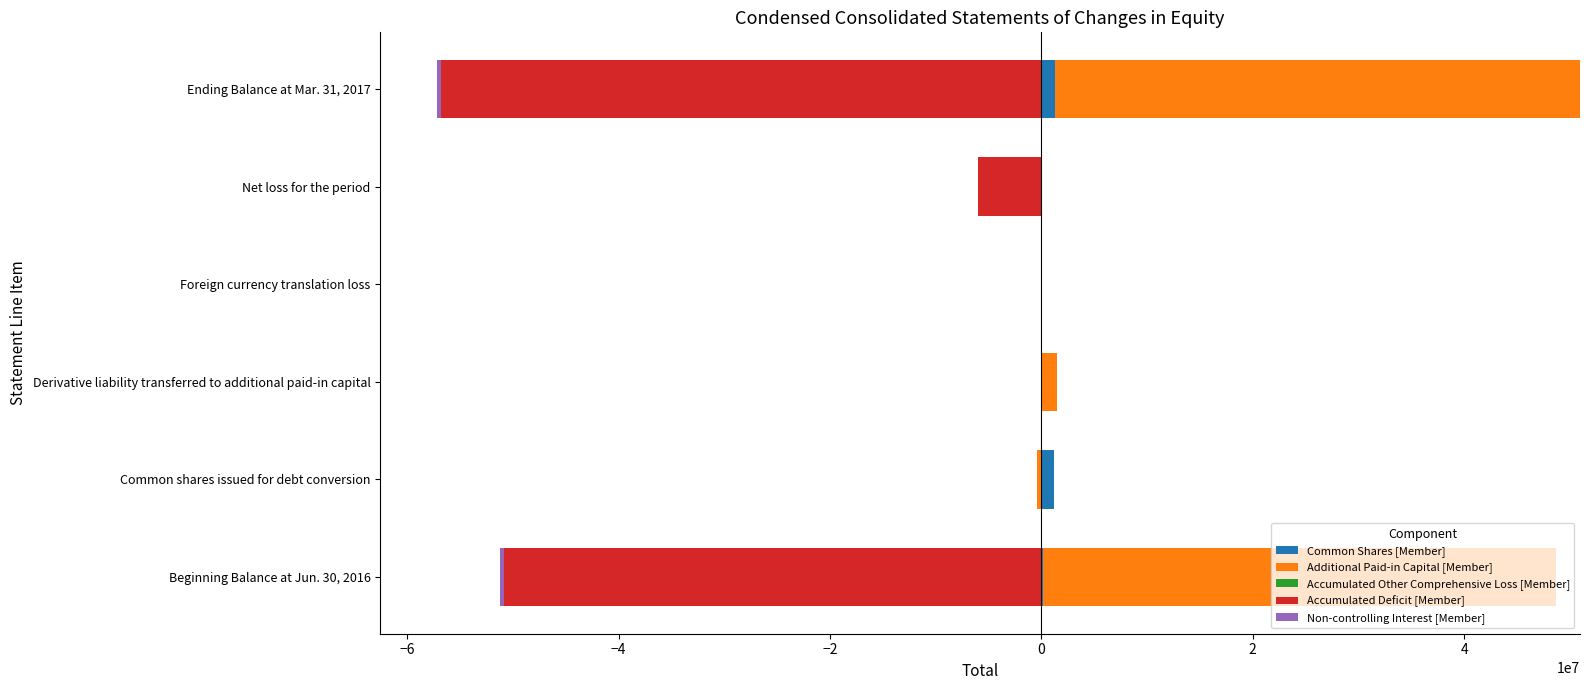

Is the value of Accumulated Other Comprehensive Loss [Member] at 0 greater than the value of Common Shares [Member] at −2?

Yes